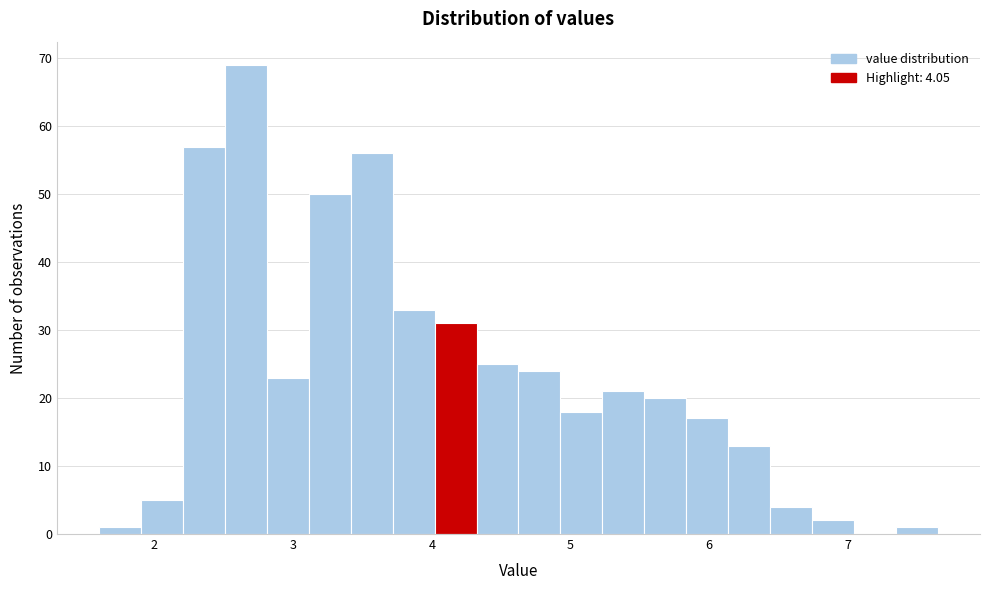

Around what value on the x-axis is the tallest bar? Give the approximate position of its centre, as read against the axis.

2.7